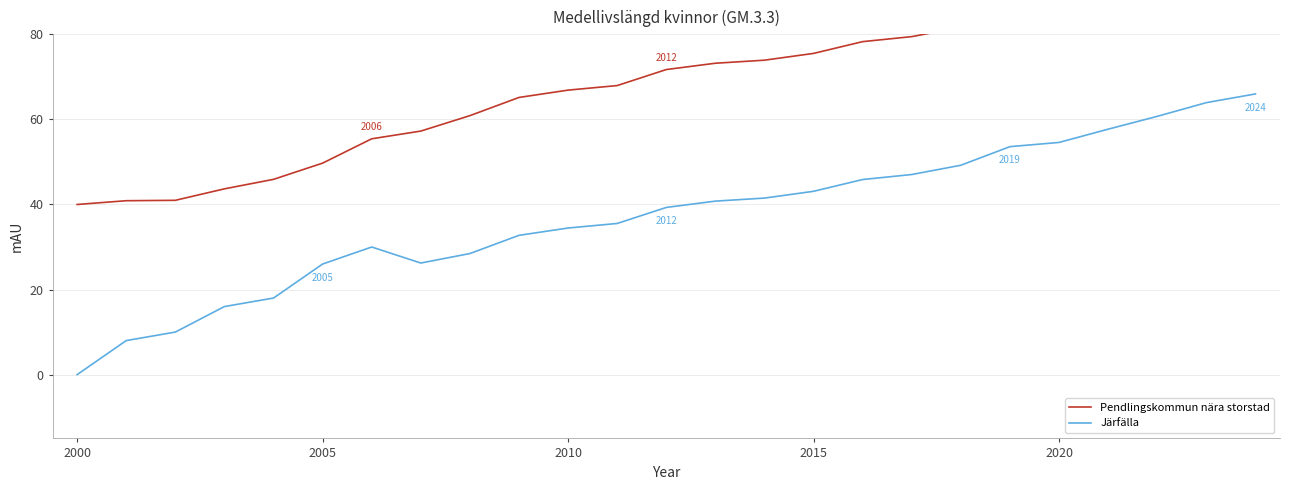

Count the number of data series in this chart.

2